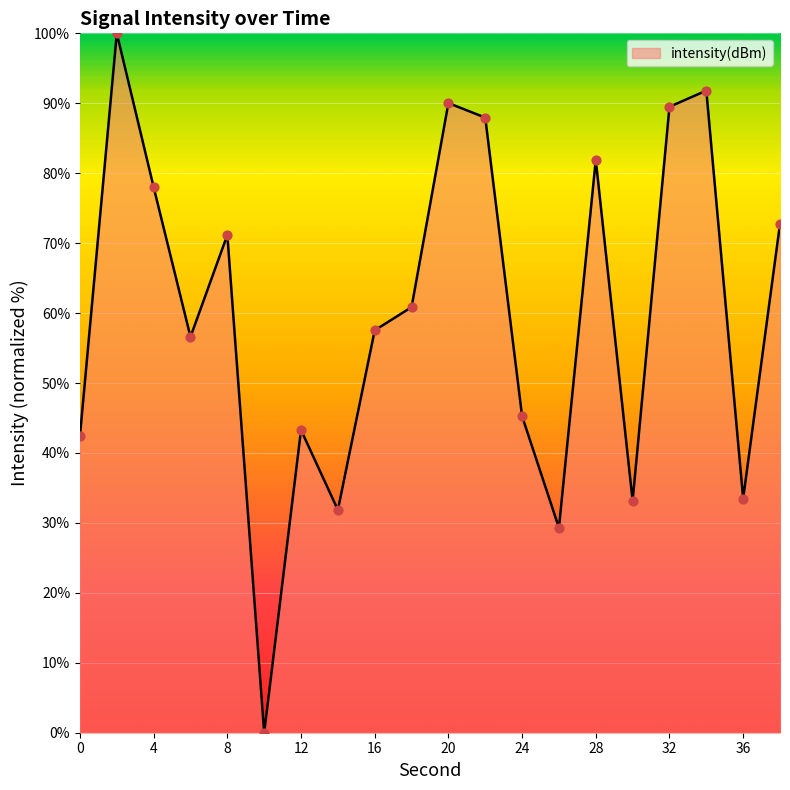

What is the maximum value shown in the chart?

100.0